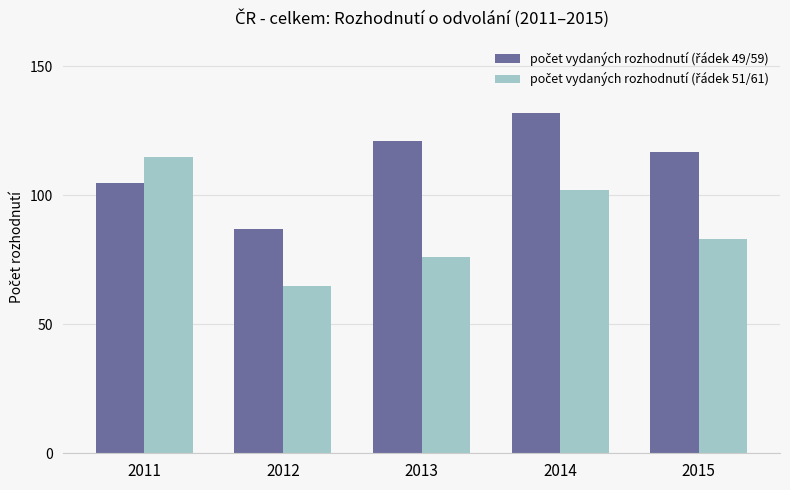

Which category has the highest value across all series?

2014